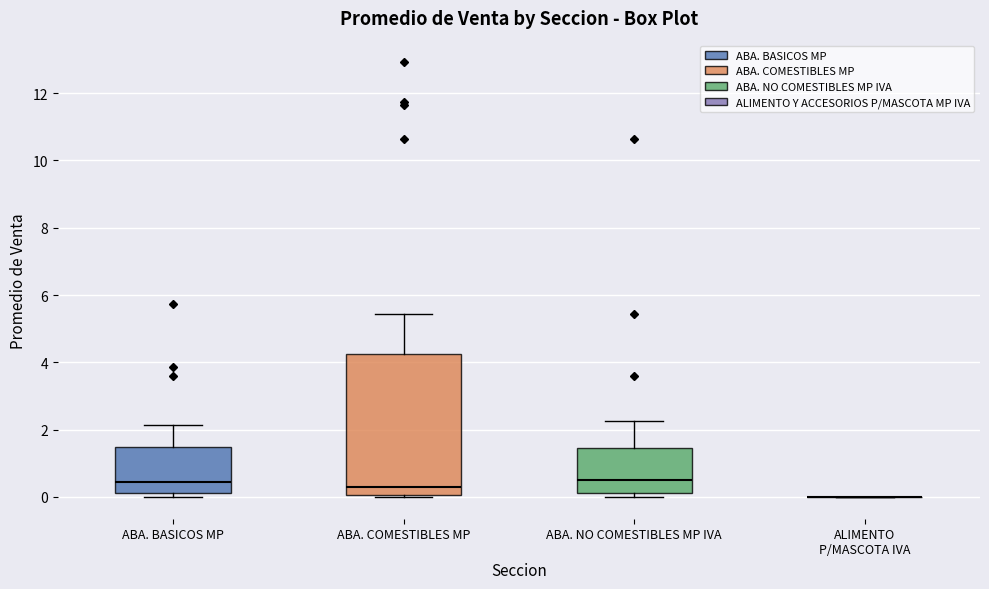

Which box is the tallest, from its lower edge to its upper edge?

ABA. COMESTIBLES MP